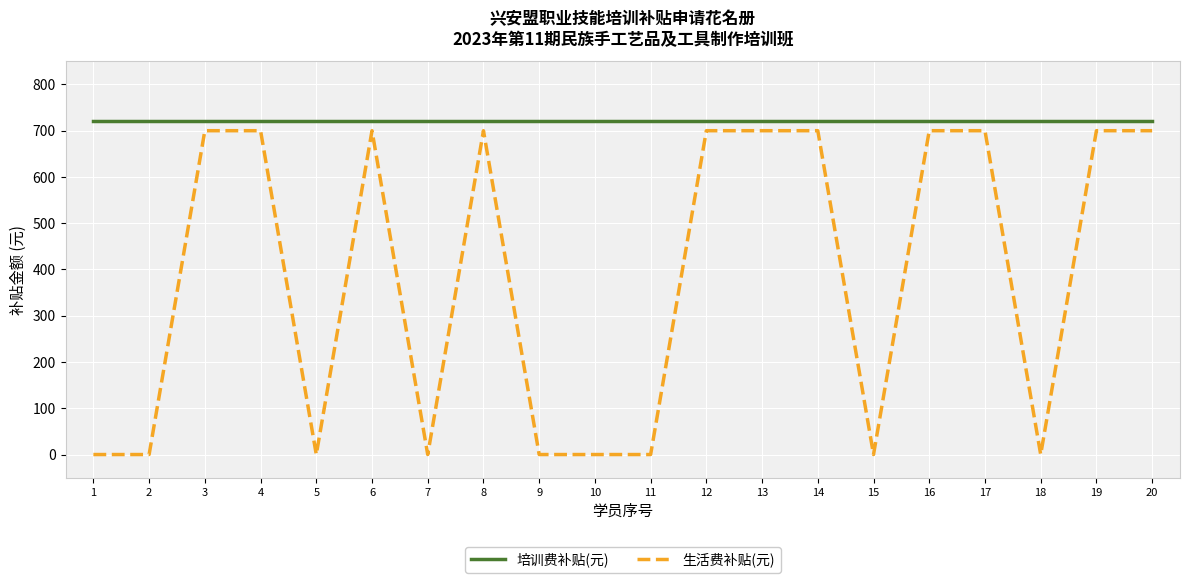

Which series has the largest total across all categories?

培训费补贴(元)